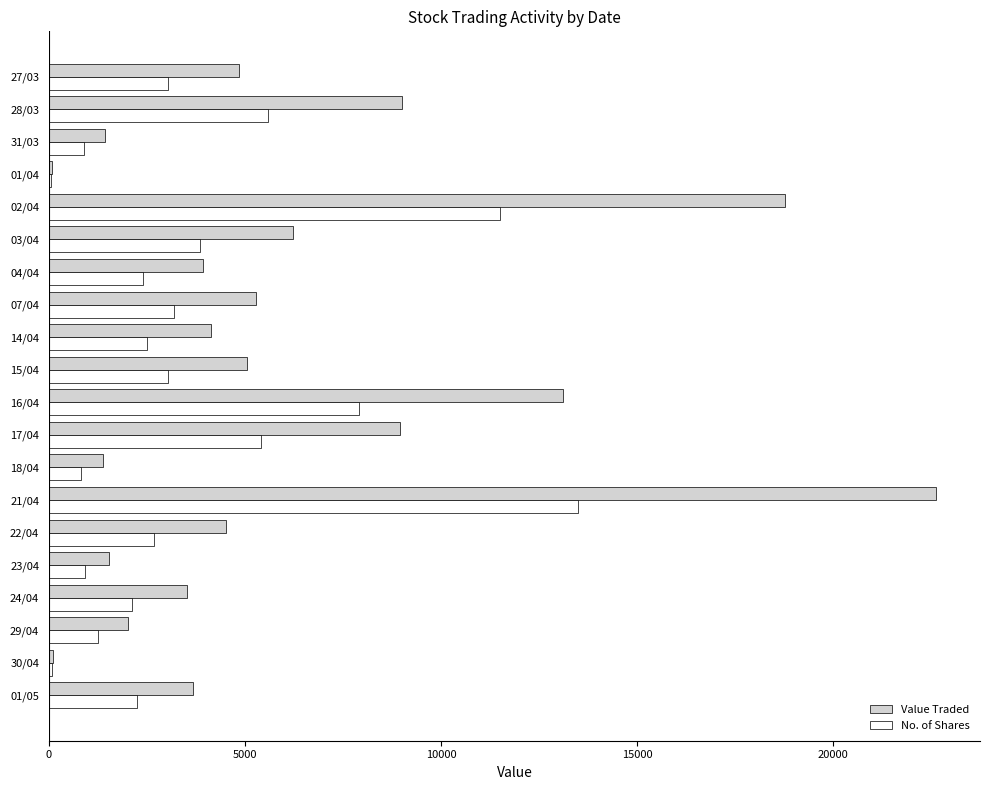

Which category has the highest value in the No. of Shares series?

21/04